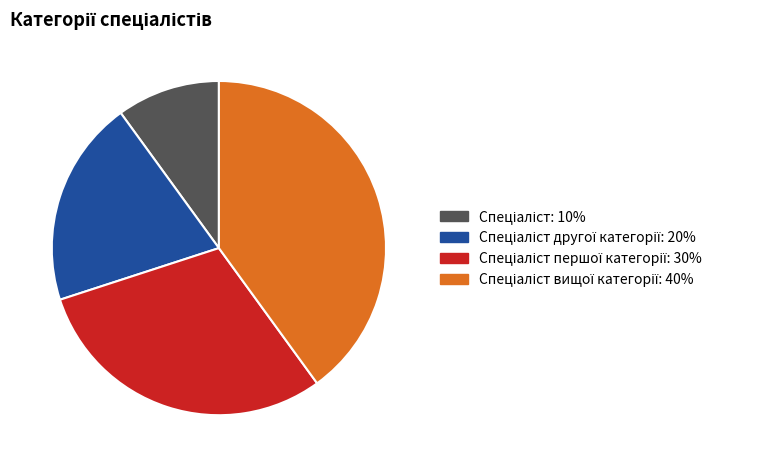

Is there a majority slice in this chart?

No